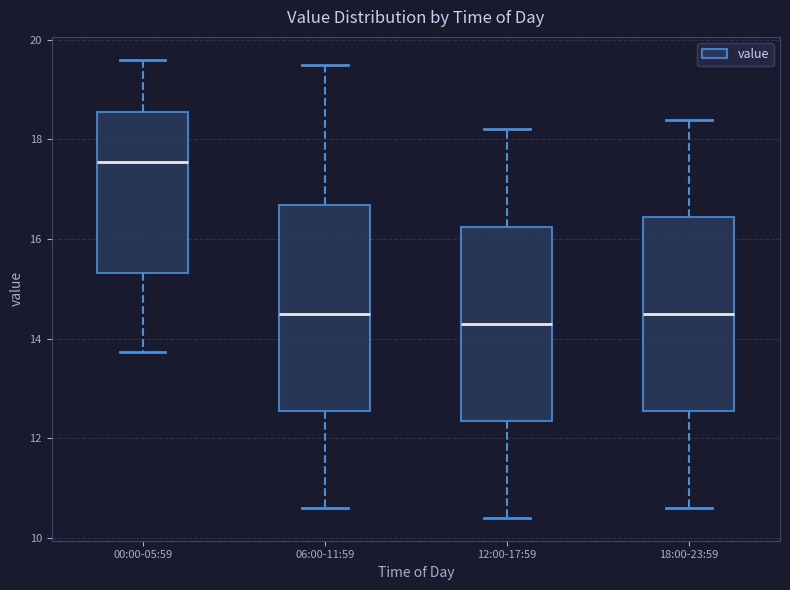

Where does the lower whisker of the box for 18:00-23:59 end on the y-axis? The values are not printed on the chart, so give them approximately, as read against the axis.

10.6